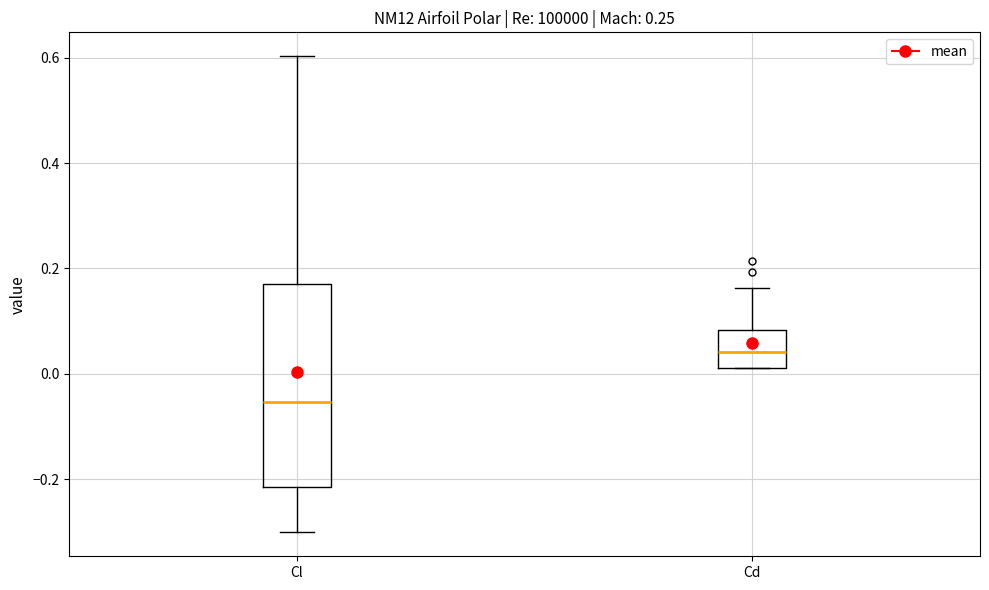

Which box is the tallest, from its lower edge to its upper edge?

Cl